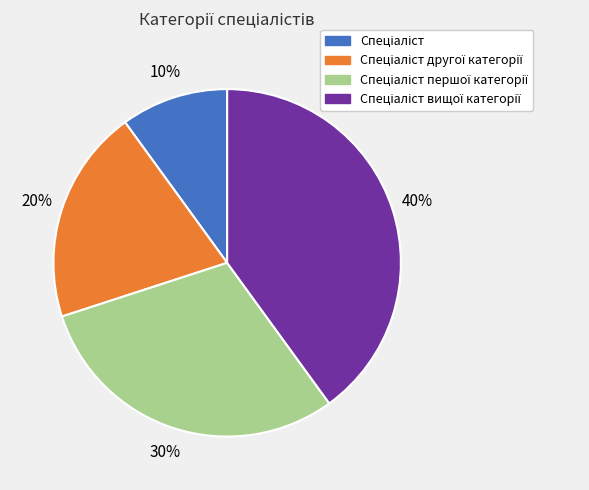

To the nearest percent, what is the difference between the largest and smallest slice percentages?

30%